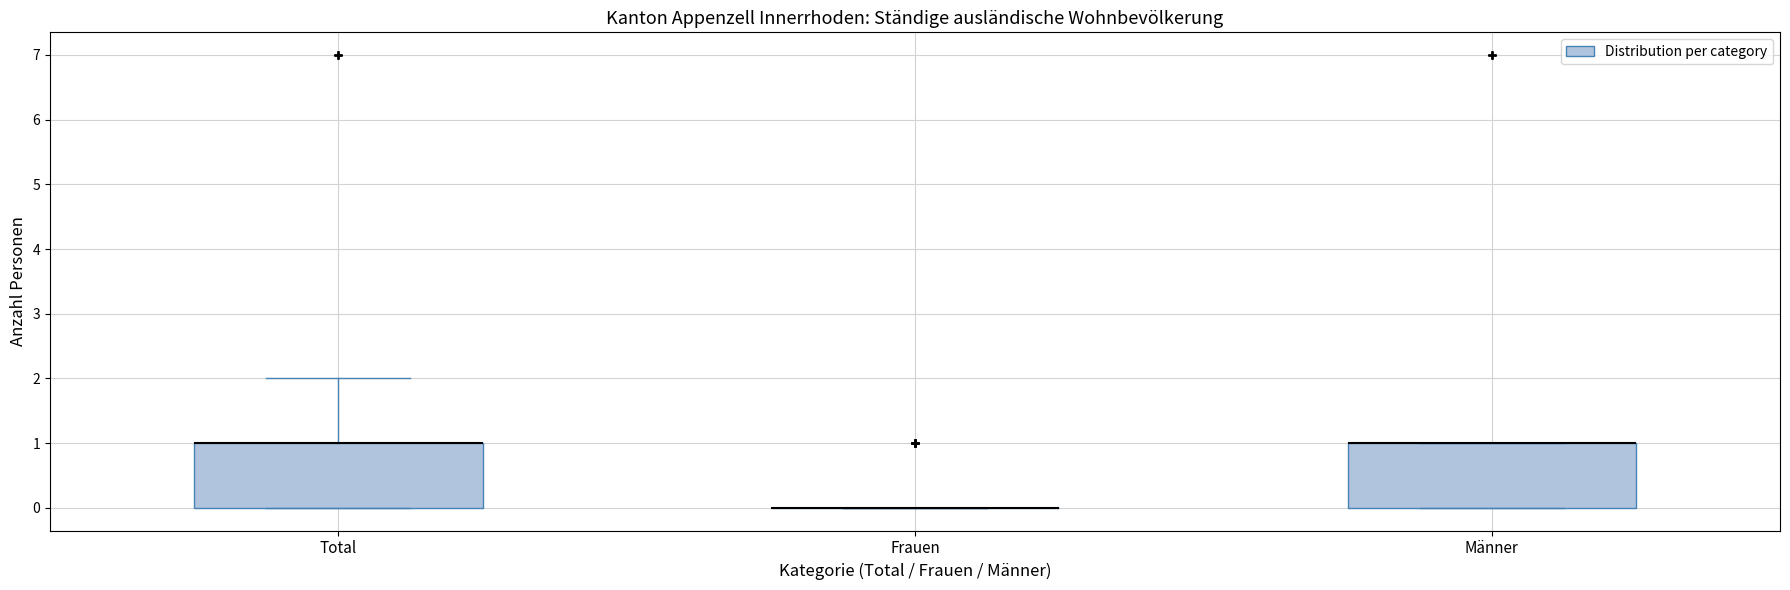

Reading left to right, read every box against the y-axis: the position of its median line, the range the box covers, and the ends of its whiskers. The values are not printed on the chart, so give them approximately, as read against the axis.

Total: median 1 (drawn on the box's upper edge), box 0 to 1, whiskers 0 to 2
Frauen: box collapsed to a line at 0, whiskers 0 to 0
Männer: median 1 (drawn on the box's upper edge), box 0 to 1, whiskers 0 to 1